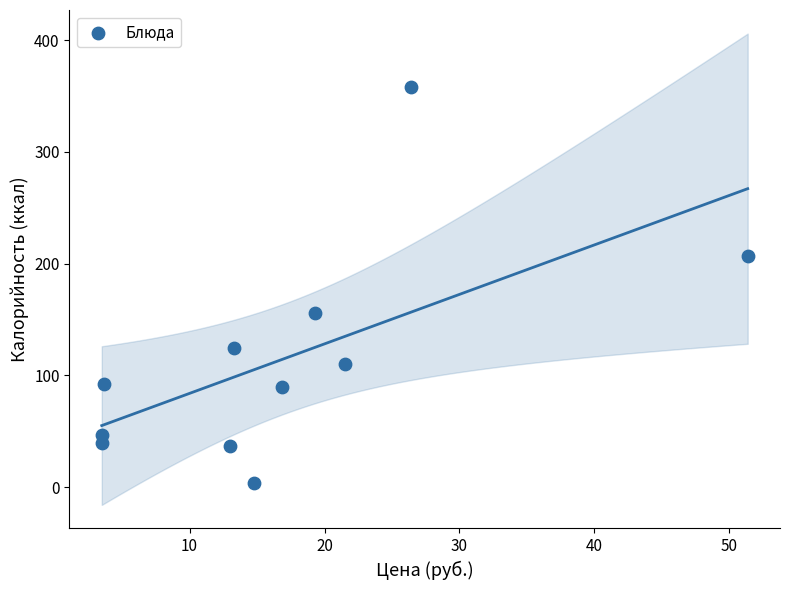

What is the average Y value?

115.1